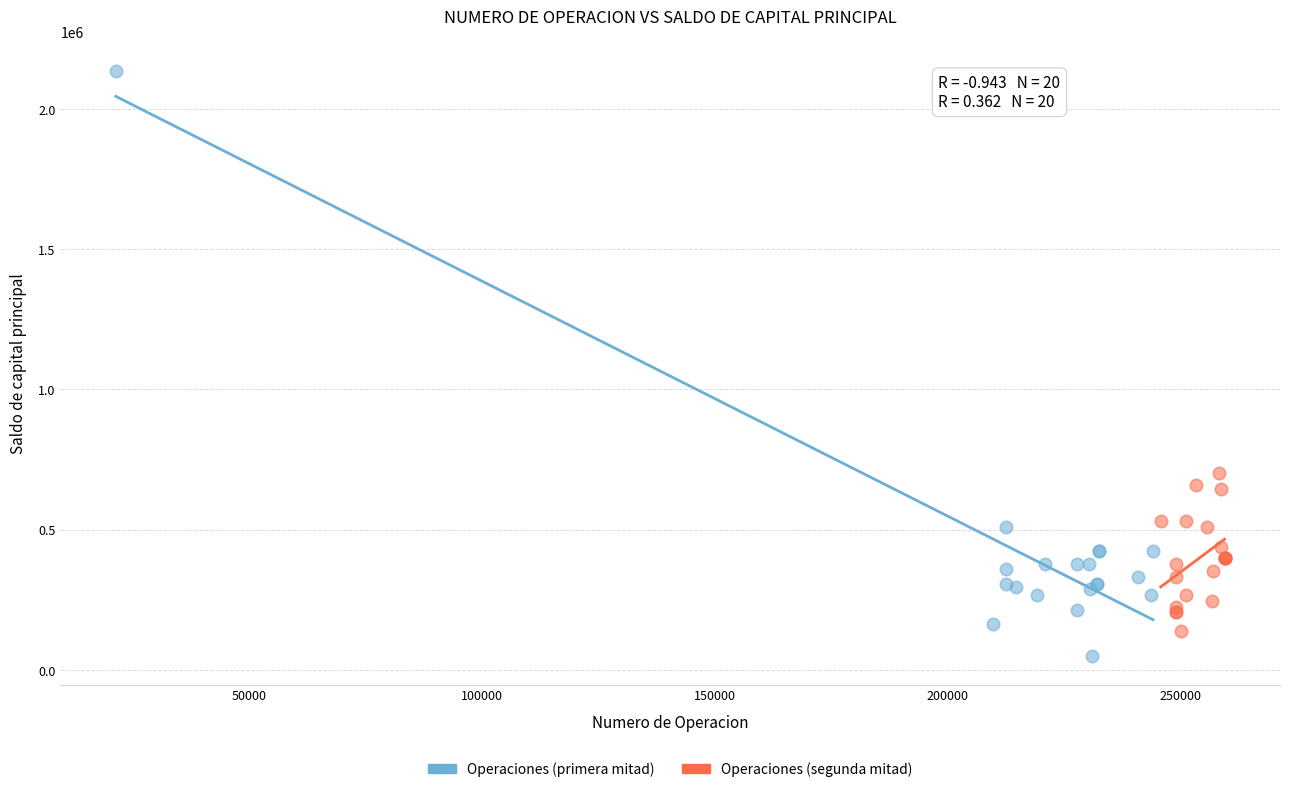

Which series contains the highest Y value?

Operaciones (primera mitad)